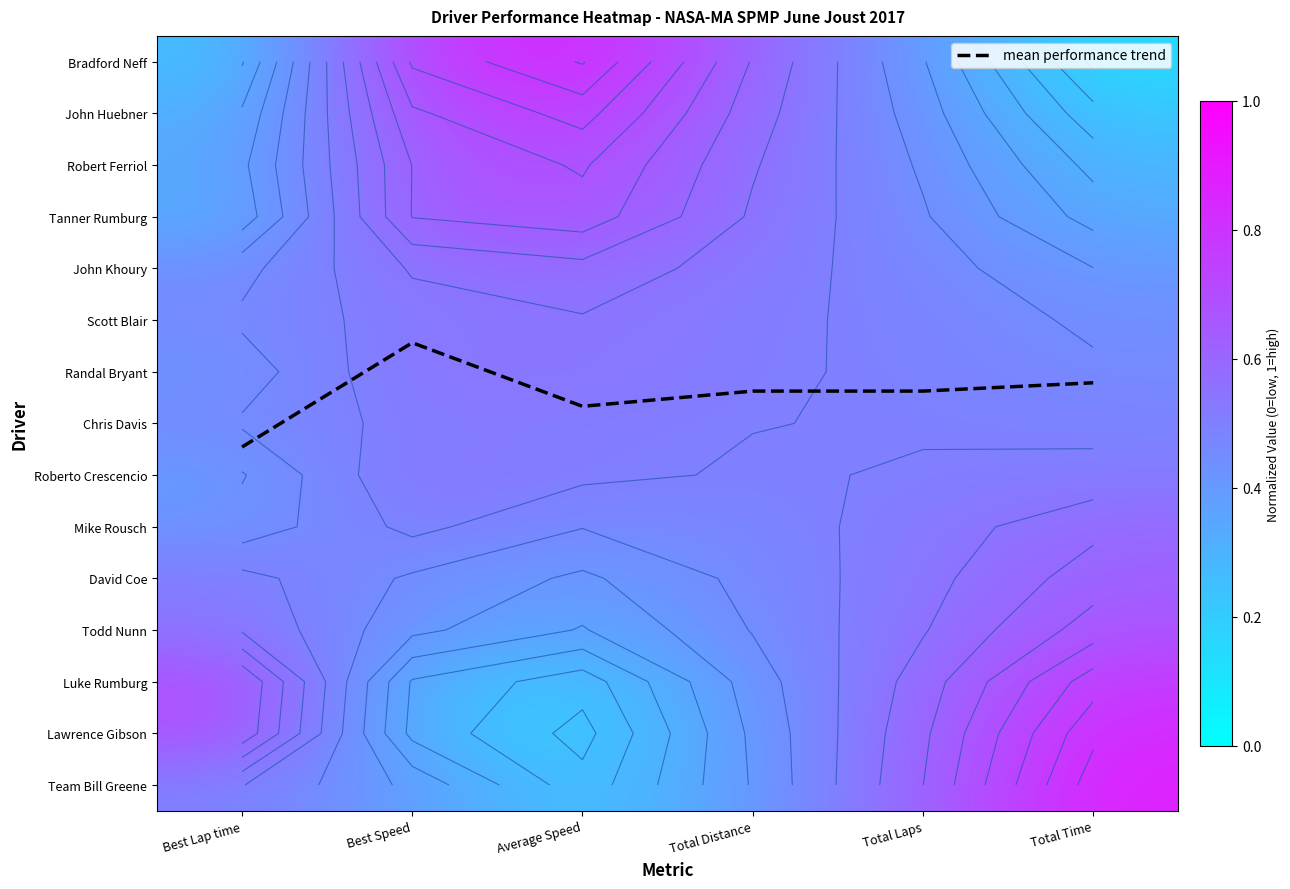

Between Best Speed and Total Distance, which is larger?

Total Distance